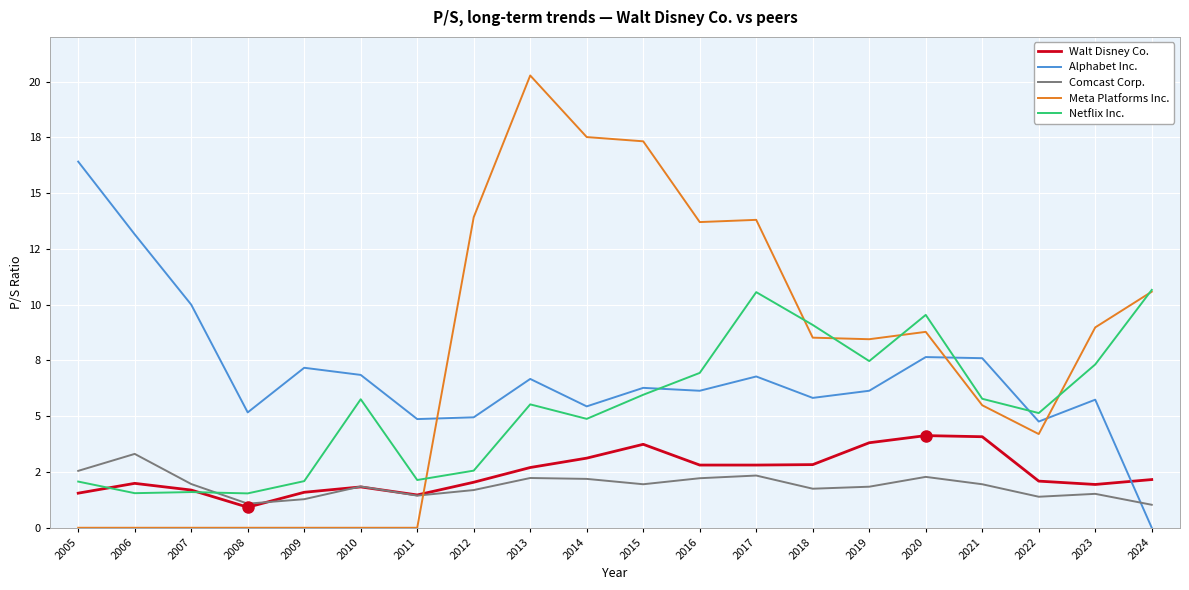

What are all the series names shown in the legend?

Walt Disney Co., Alphabet Inc., Comcast Corp., Meta Platforms Inc., Netflix Inc.